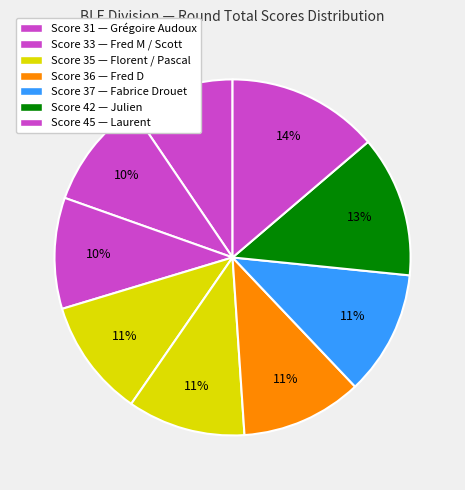

Count the number of slices in the pie.

9